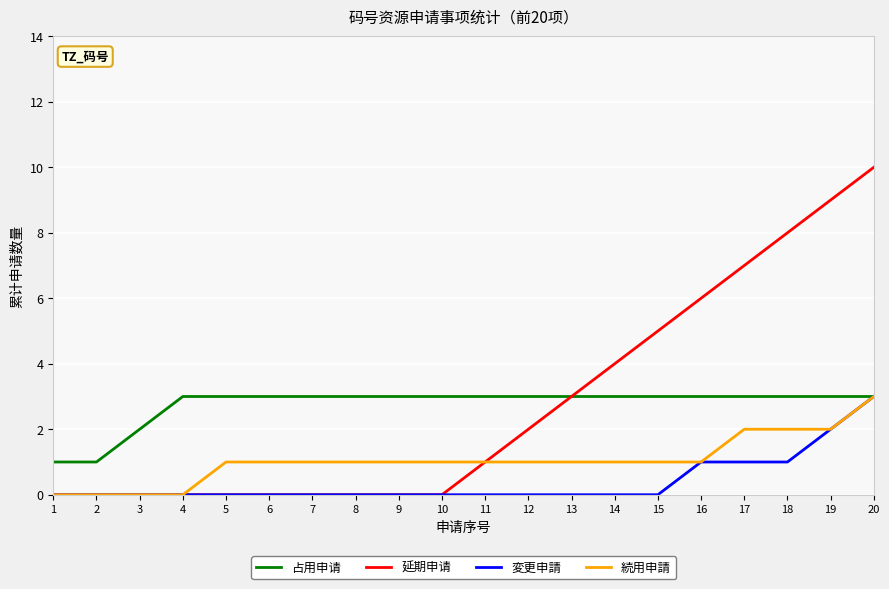

Which series has the largest range (max minus min)?

延期申请